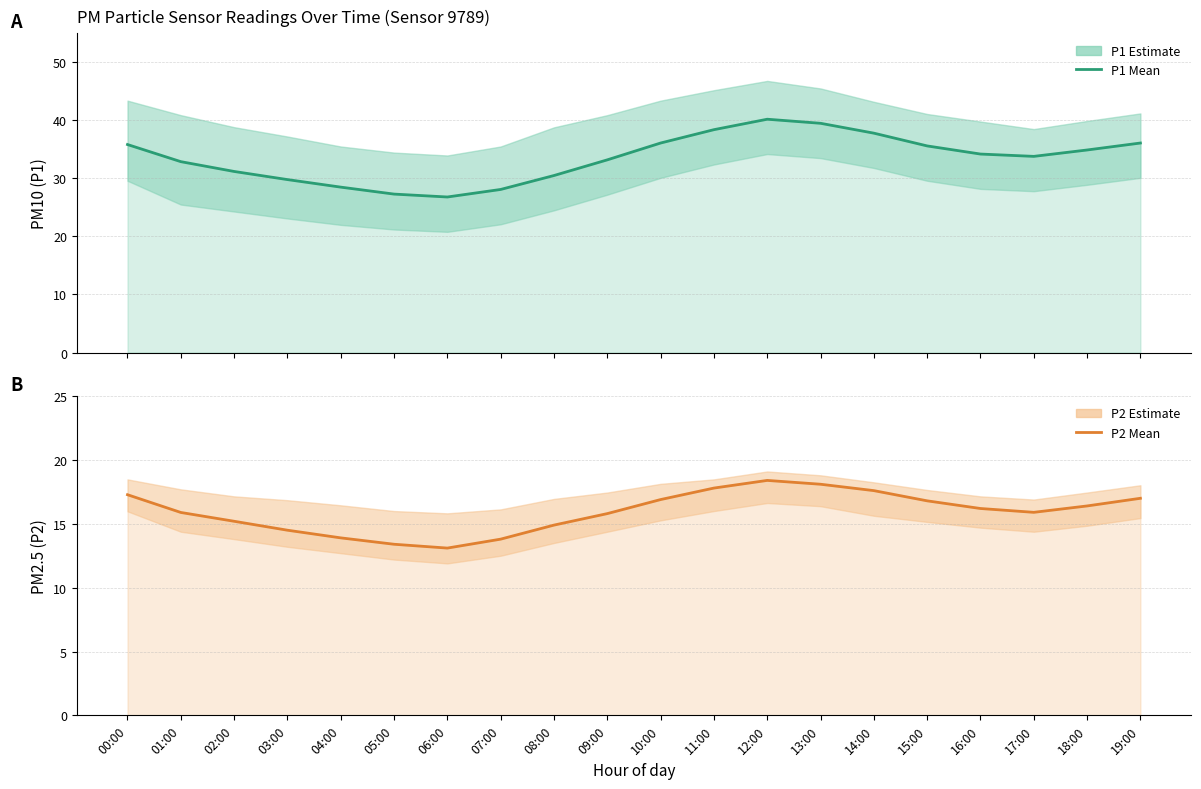

Reading left to right, what are all the values shown in this chart?

P1: 35.8	32.9	31.2	29.8	28.5	27.3	26.8	28.1	30.5	33.2	36.1	38.4	40.2	39.5	37.8	35.6	34.2	33.8	34.9	36.1
P2: 17.3	15.9	15.2	14.5	13.9	13.4	13.1	13.8	14.9	15.8	16.9	17.8	18.4	18.1	17.6	16.8	16.2	15.9	16.4	17.0